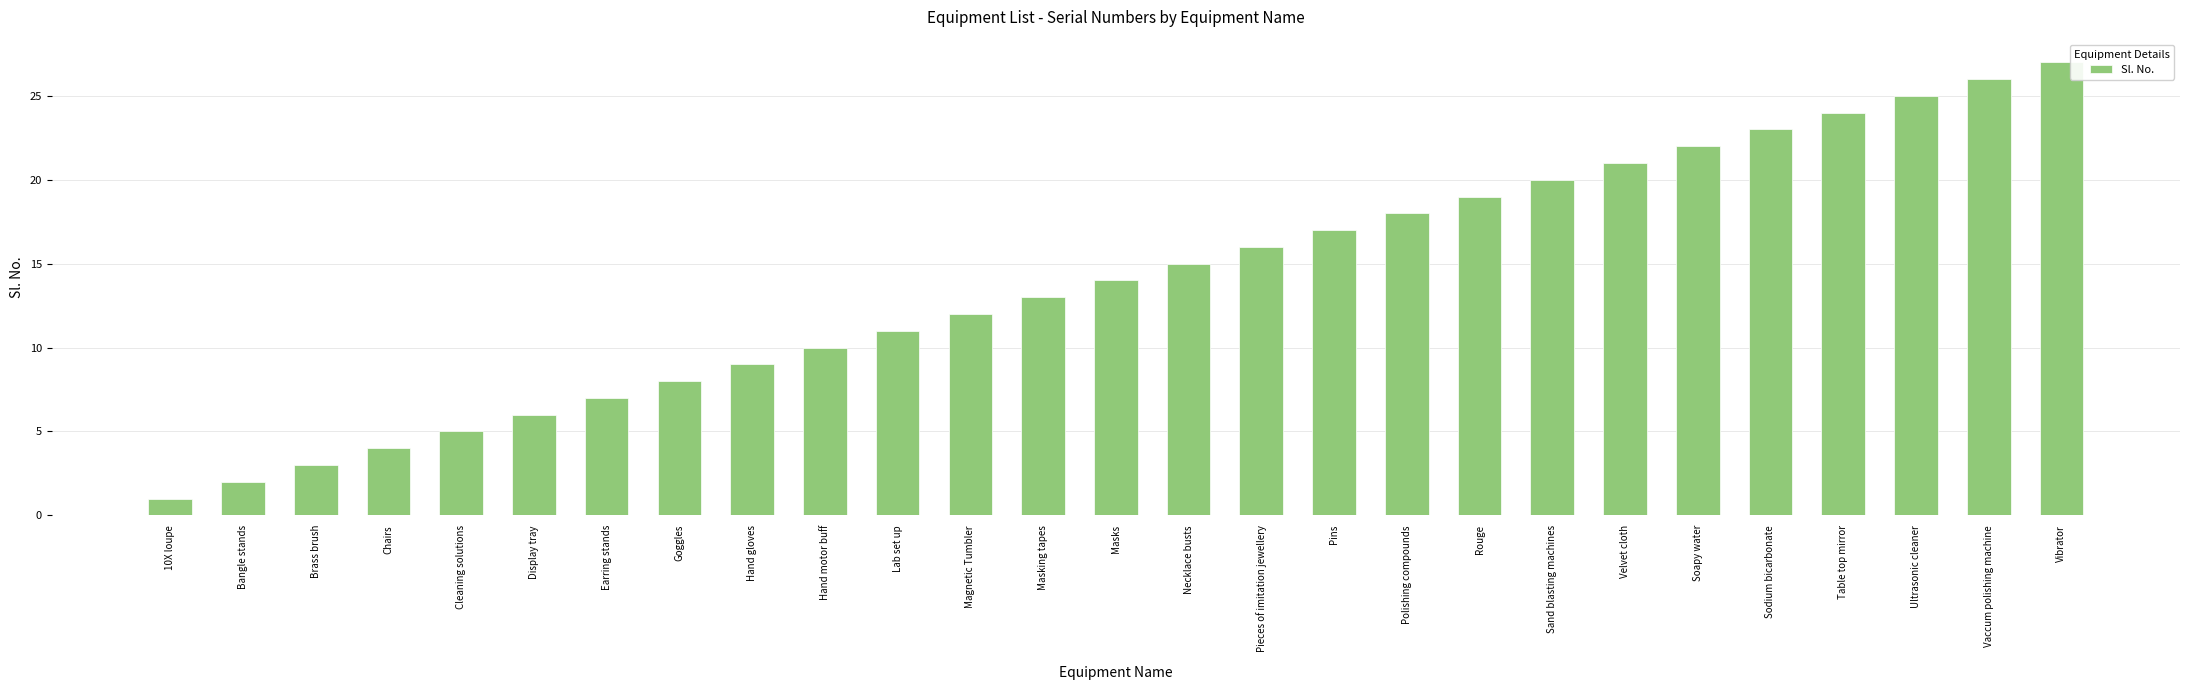

Rank the categories by value from lowest to highest.

10X loupe, Bangle stands, Brass brush, Chairs, Cleaning solutions, Display tray, Earring stands, Goggles, Hand gloves, Hand motor buff, Lab set up, Magnetic Tumbler, Masking tapes, Masks, Necklace busts, Pieces of imitation jewellery, Pins, Polishing compounds, Rouge, Sand blasting machines, Velvet cloth, Soapy water, Sodium bicarbonate, Table top mirror, Ultrasonic cleaner, Vaccum polishing machine, Vibrator